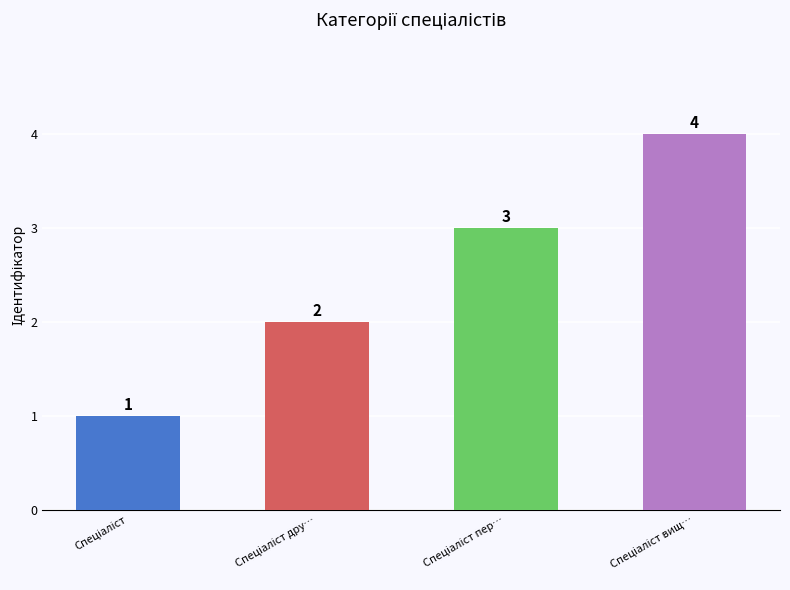

What is the maximum value shown in the chart?

4